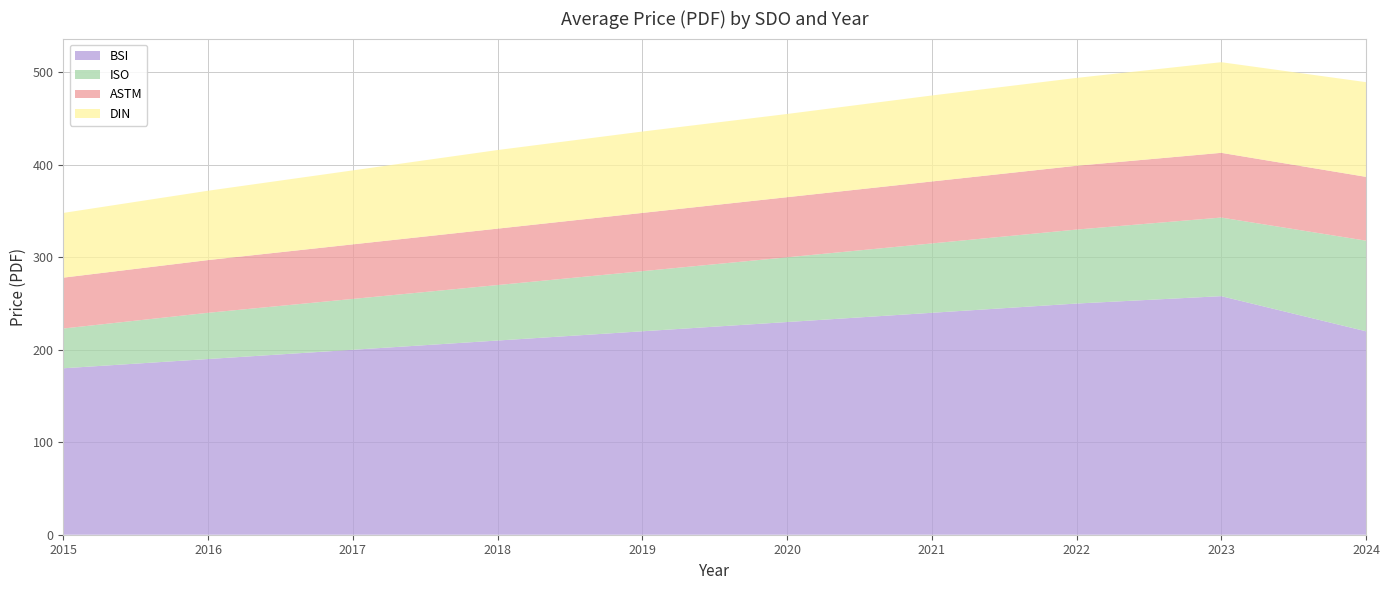

What is the minimum value for BSI?

180.0